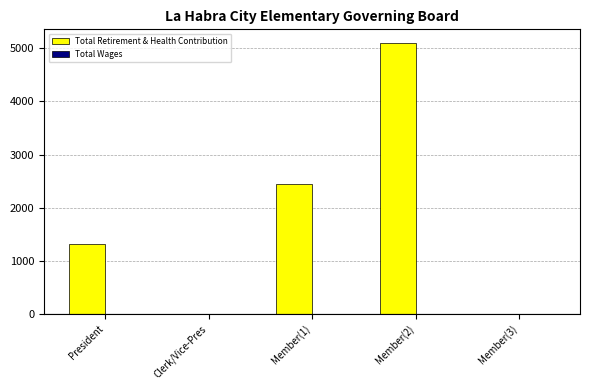

Does the chart contain stacked bars?

No